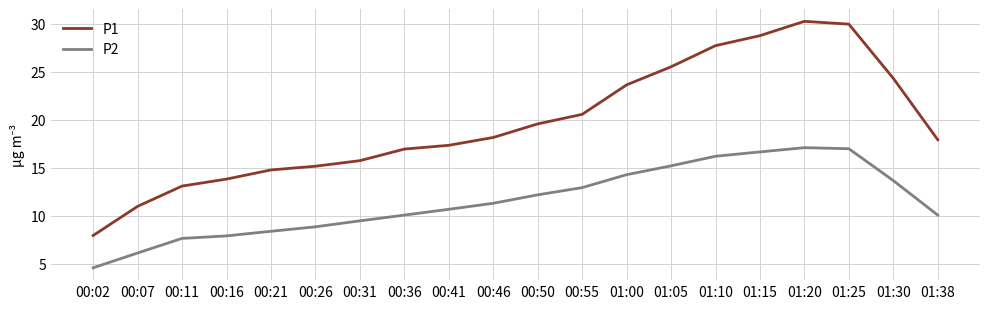

Between 00:07 and 01:20, which series saw the biggest shift?

P1